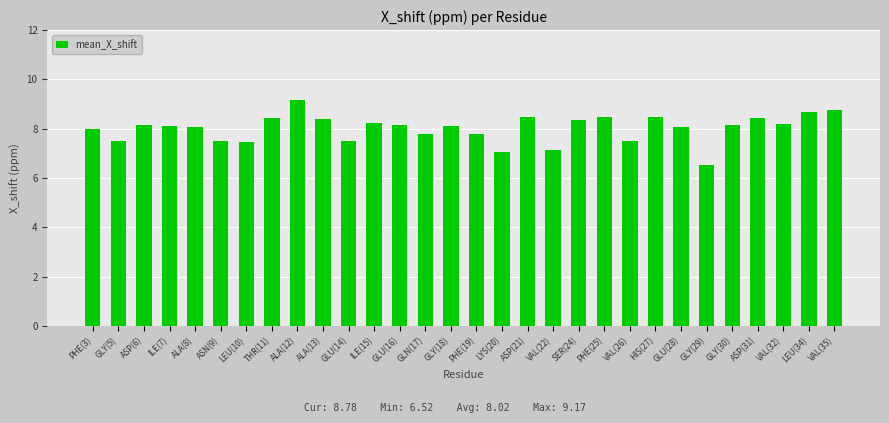

At which category does the chart reach its peak across all series?

ALA(12)